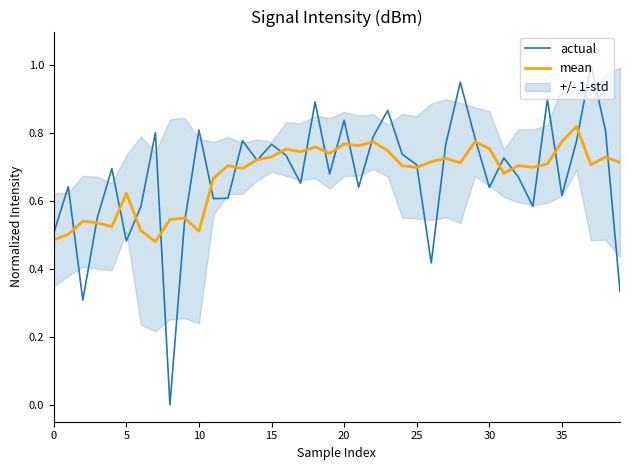

What is the difference between the maximum and minimum values in the mean series?

0.3